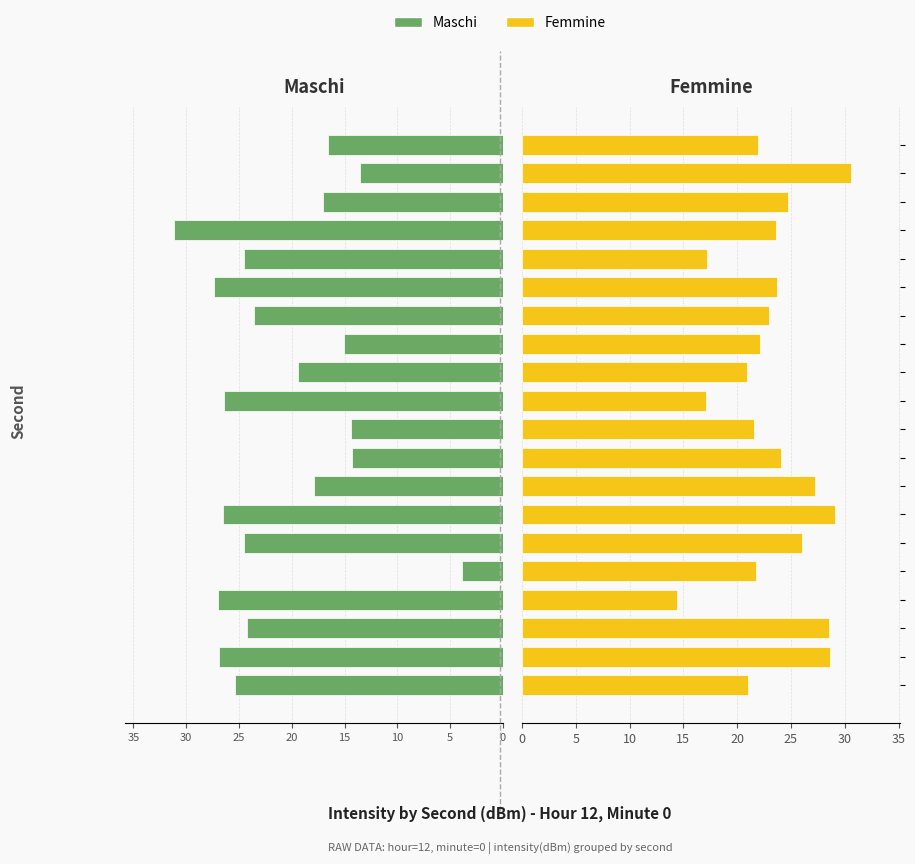

What is the greatest value displayed?

31.1